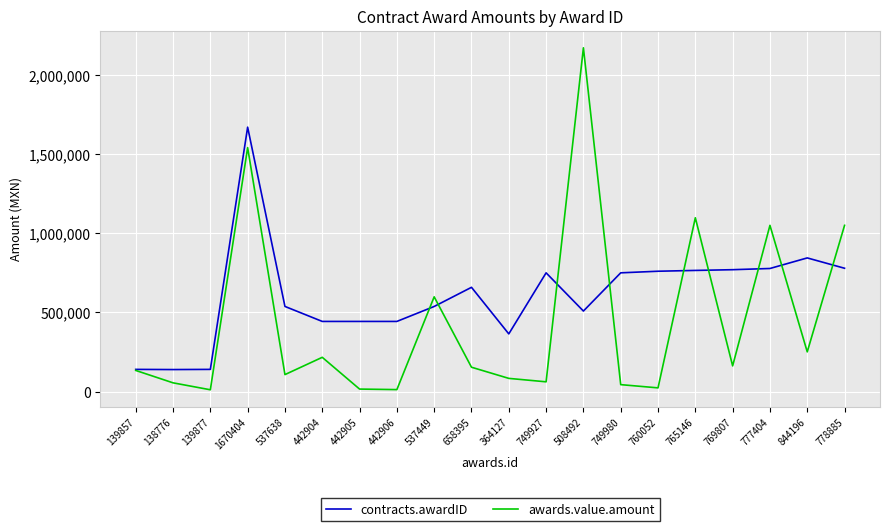

What is the difference between the highest and lowest values at 1670404?

129283.9